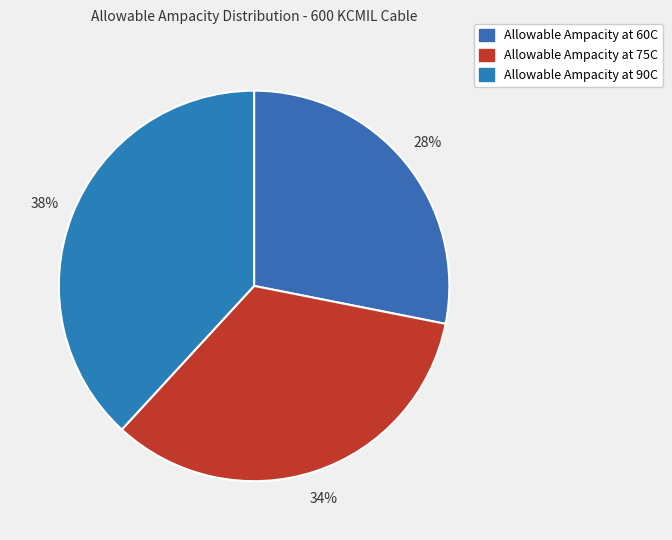

To the nearest percent, what is the average slice percentage?

33%